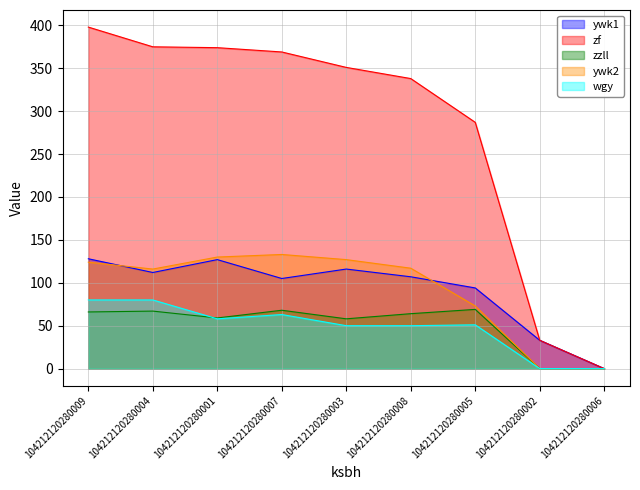

How many values in zzll are above zero?

7